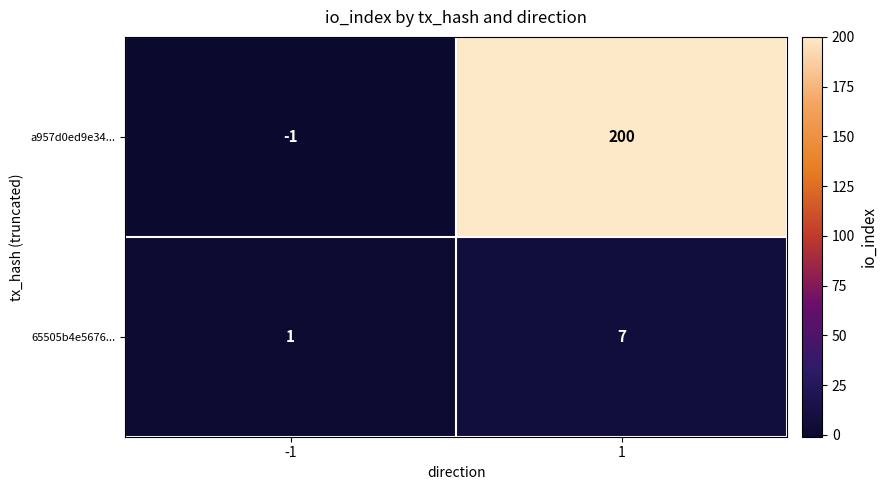

What is the sum of all 65505b4e5676... values?

8